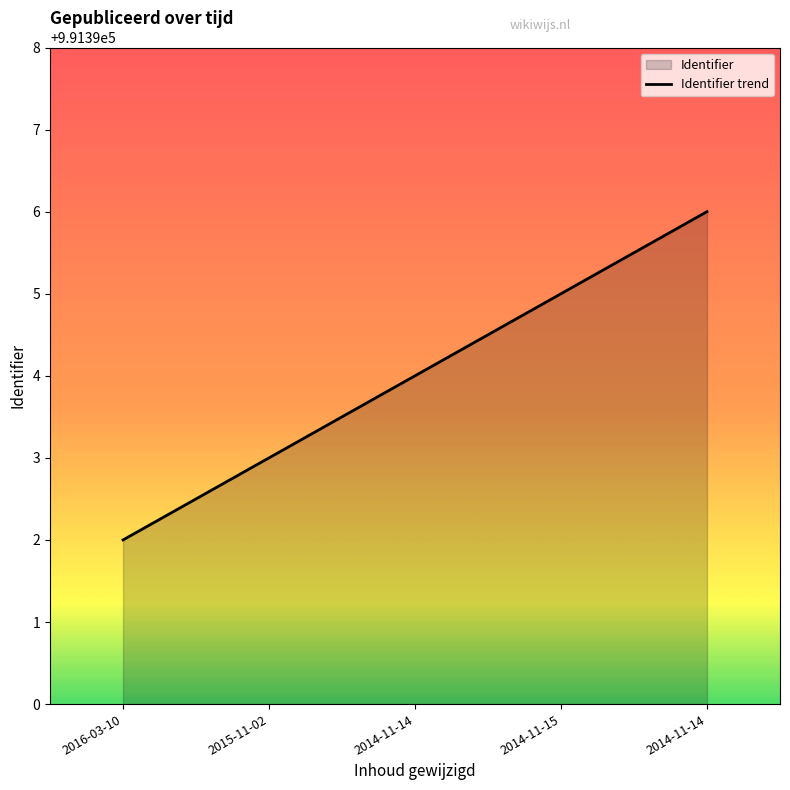

Which label corresponds to the largest value in the chart?

2014-11-14